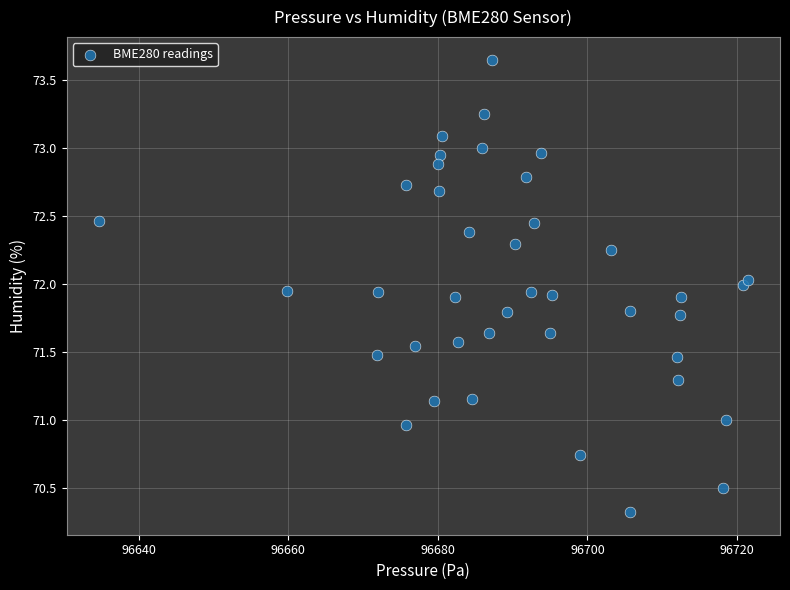

What is the range of Y values (max minus min)?

3.3